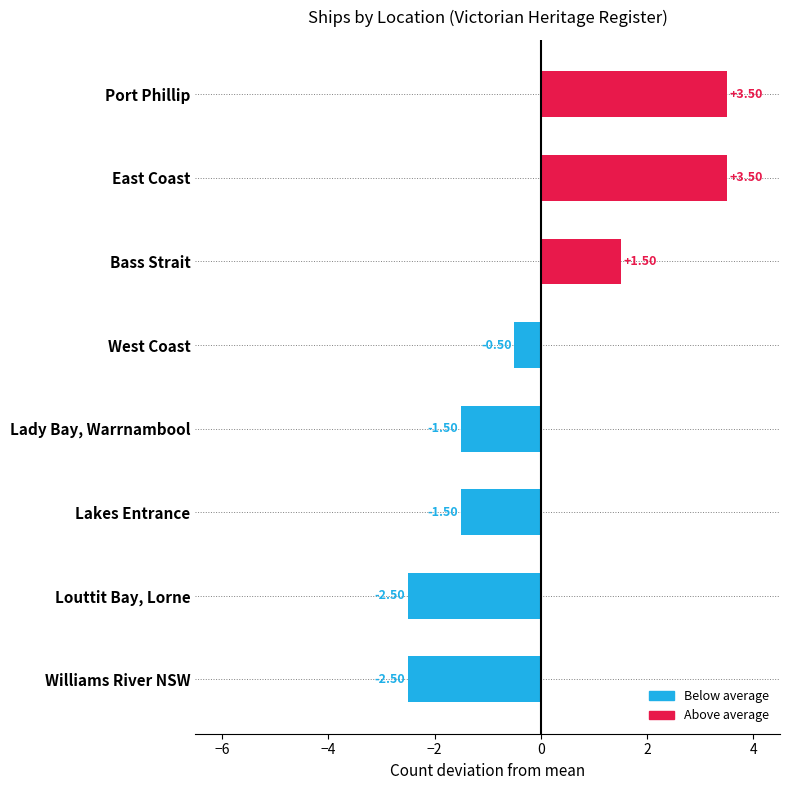

How many positive values are there?

3